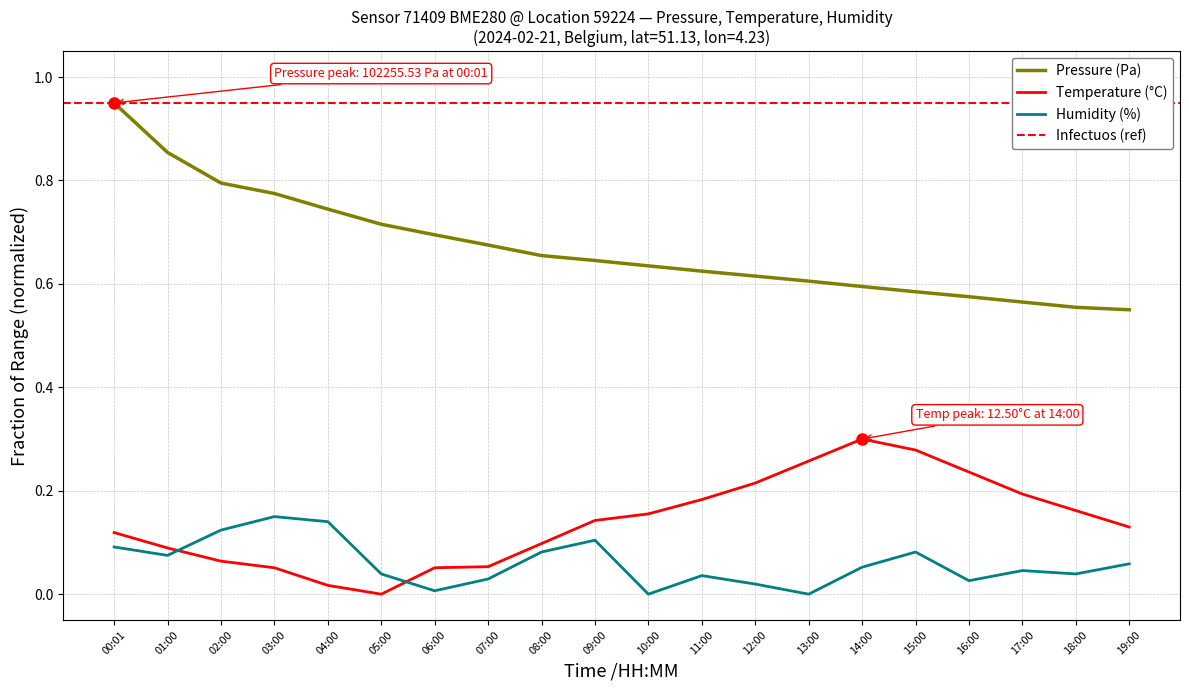

List the labels in order of temperature value, smallest first.

05:00, 04:00, 03:00, 06:00, 07:00, 02:00, 01:00, 08:00, 00:01, 19:00, 09:00, 10:00, 18:00, 11:00, 17:00, 12:00, 16:00, 13:00, 15:00, 14:00